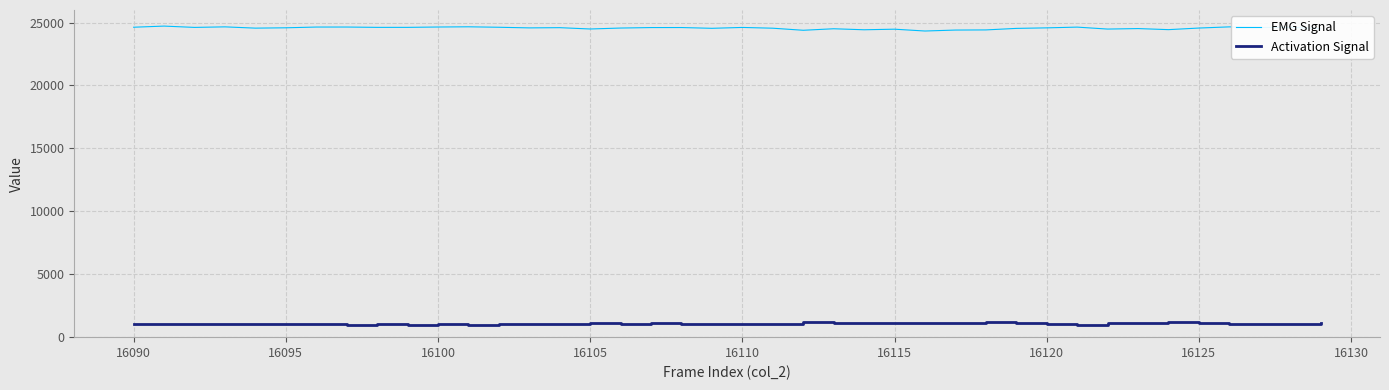

Which series has the largest total across all categories?

EMG Signal